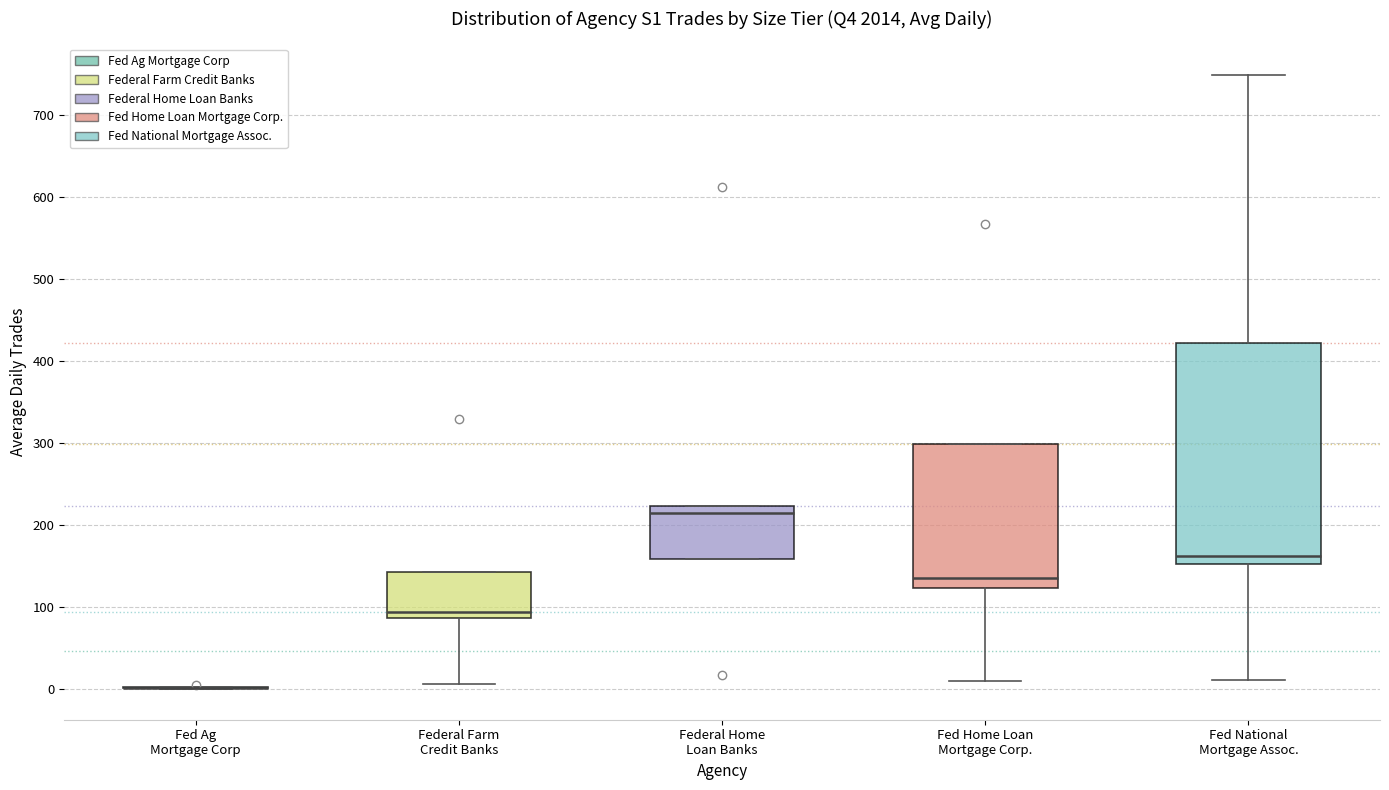

Reading left to right, transcribe this box plot: for each box, give where its median line is, the range the box spans, and where its two whiskers end, as read against the y-axis. The values are not printed on the chart, so give them approximately, as read against the axis.

Fed Ag Mortgage Corp: box collapsed to a line at 0, whiskers 0 to 0
Federal Farm Credit Banks: median 90 (just above the box's lower edge), box 90 to 140, whiskers 10 to 140
Federal Home Loan Banks: median 210, box 160 to 220, whiskers 160 to 220
Fed Home Loan Mortgage Corp.: median 140, box 120 to 300, whiskers 10 to 300
Fed National Mortgage Assoc.: median 160, box 150 to 420, whiskers 10 to 750